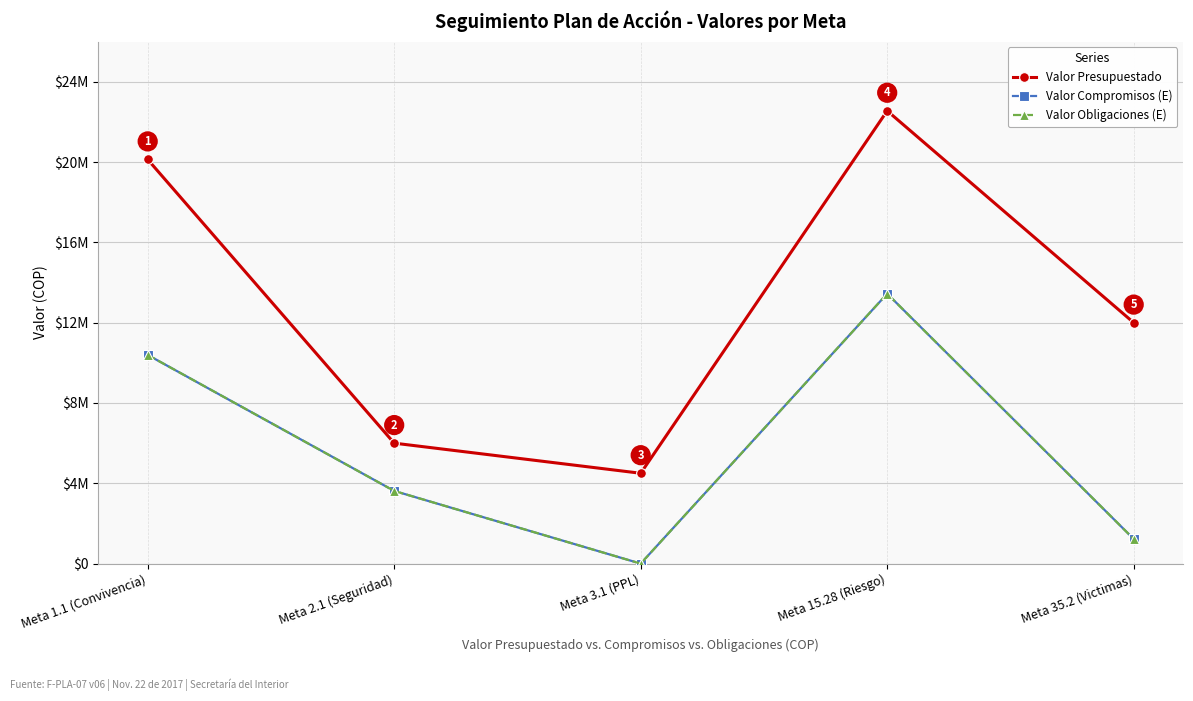

Is this an area chart (filled region under the line)?

No